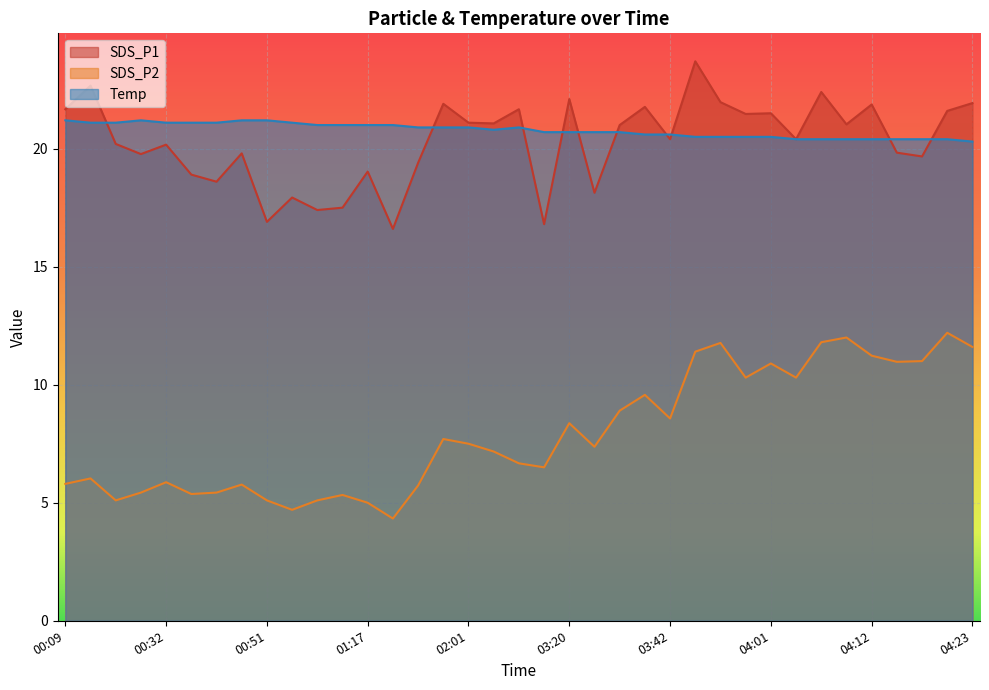

True or false: SDS_P2 and SDS_P1 cross at least once.

False